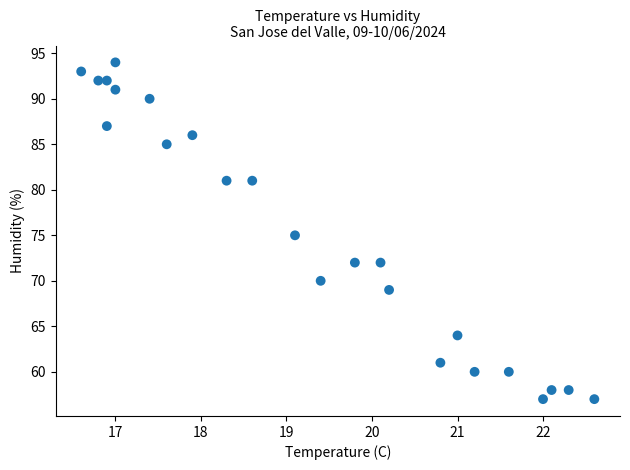

What is the range of Y values (max minus min)?

37